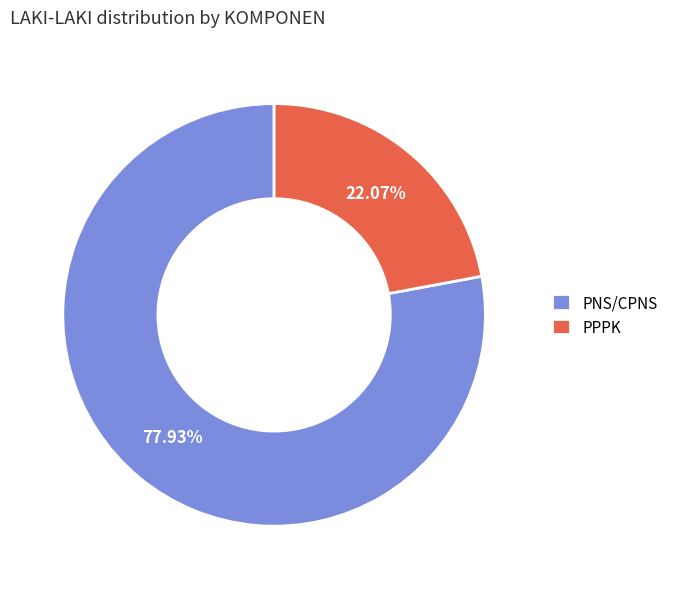

Count the number of slices in the pie.

2